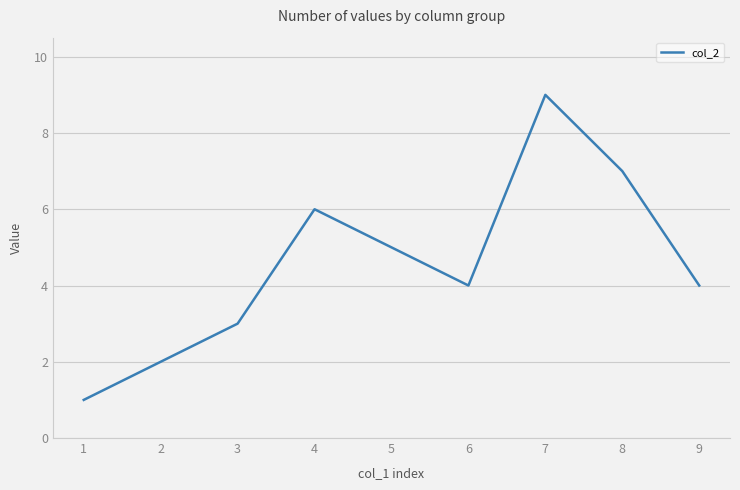

What is the greatest value displayed?

9